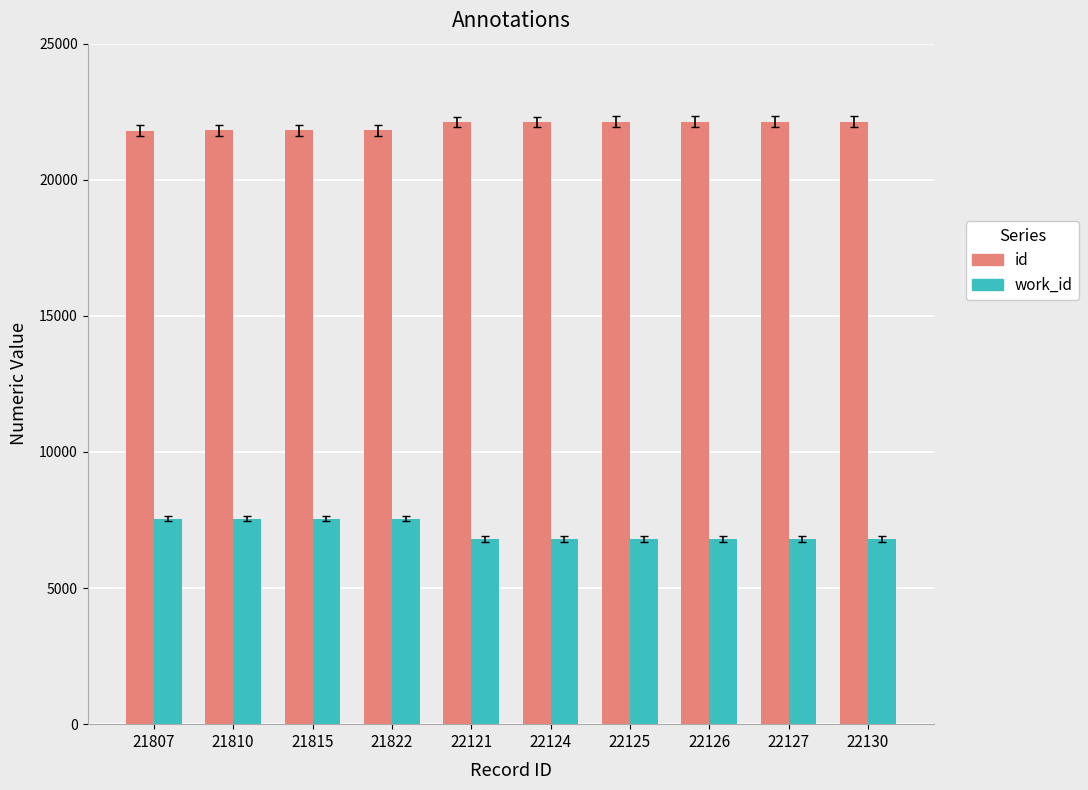

What is the sum of all id values?

220007